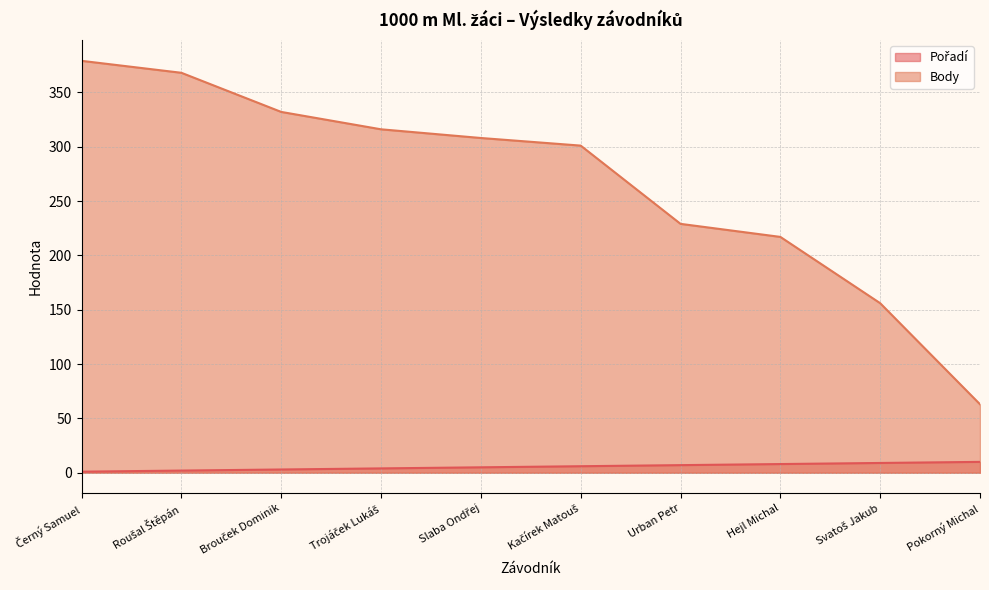

What is the approximate value of Pořadí at Brouček Dominik?

3